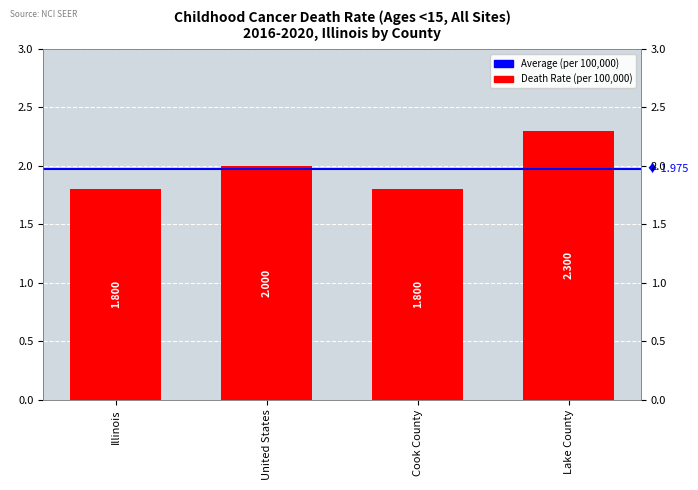

What is the difference between the maximum and minimum values?

0.5